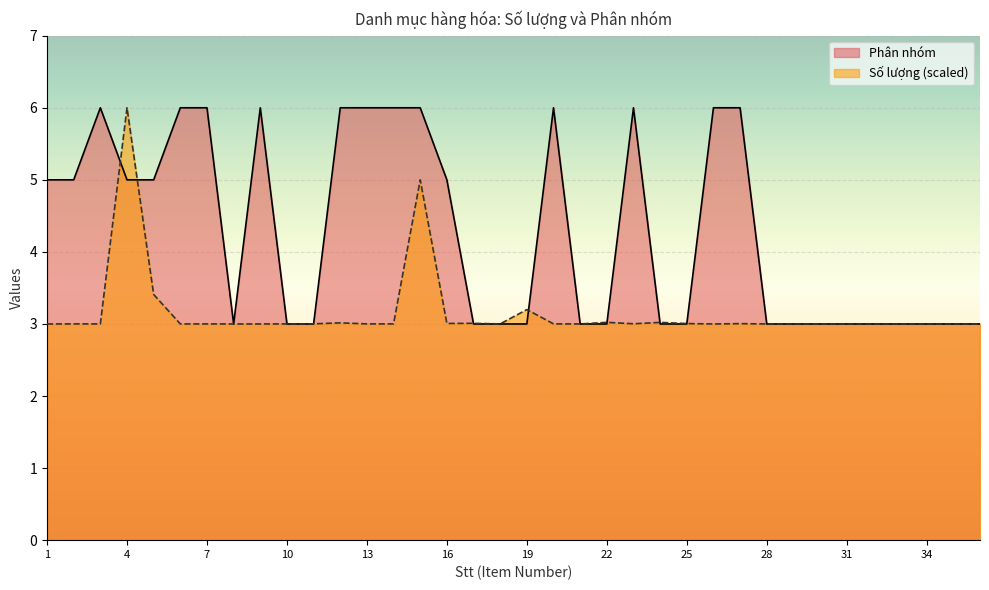

The Số lượng series shows 3.0 at 14. True or false?

True